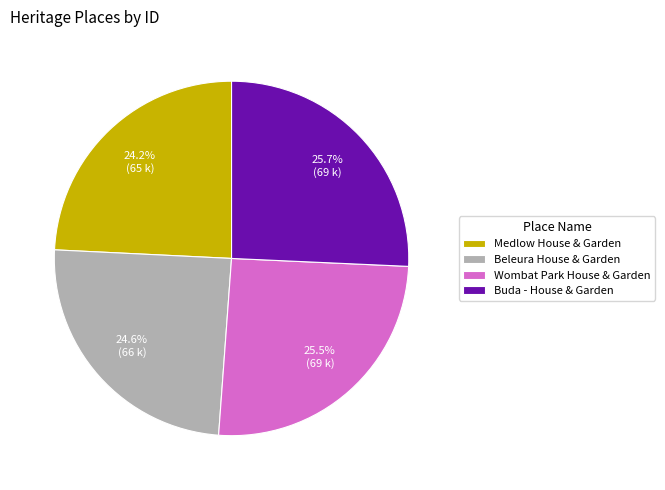

Is there a majority slice in this chart?

No